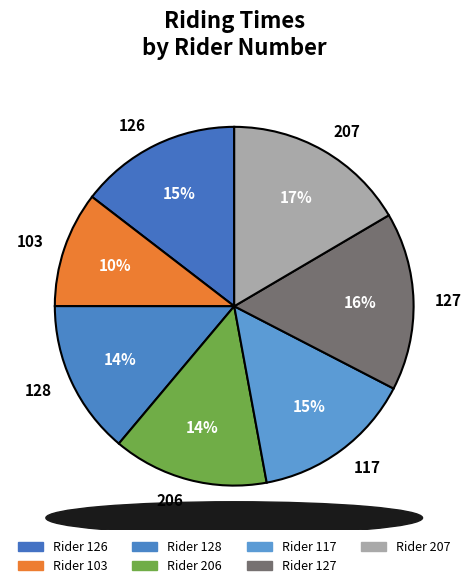

Which category has the smallest portion of the pie?

103